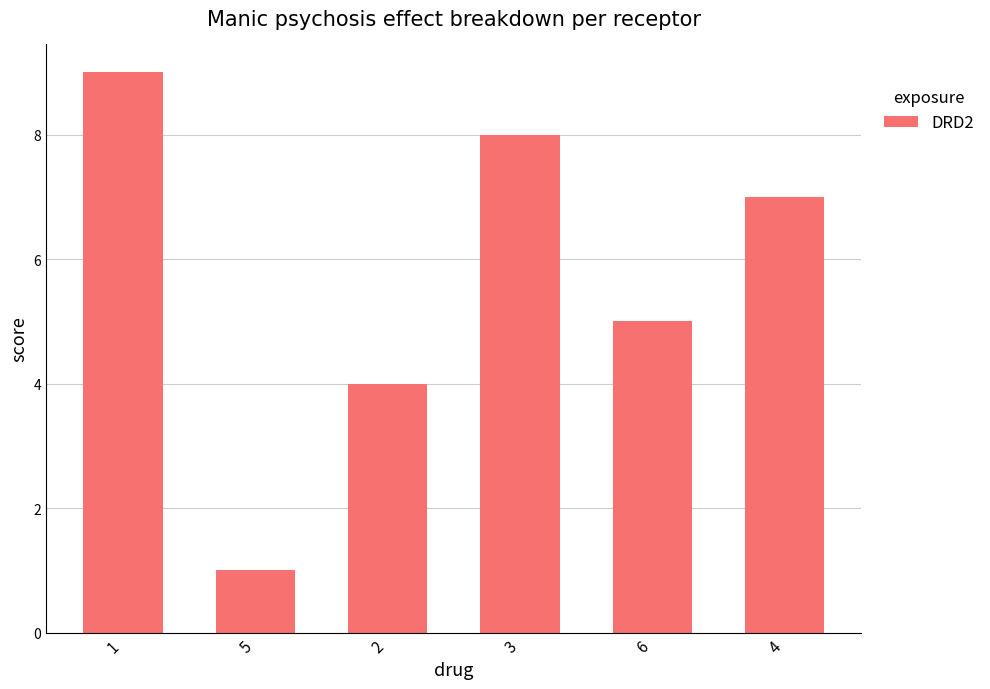

What is the difference between the values at 4 and 1?

2